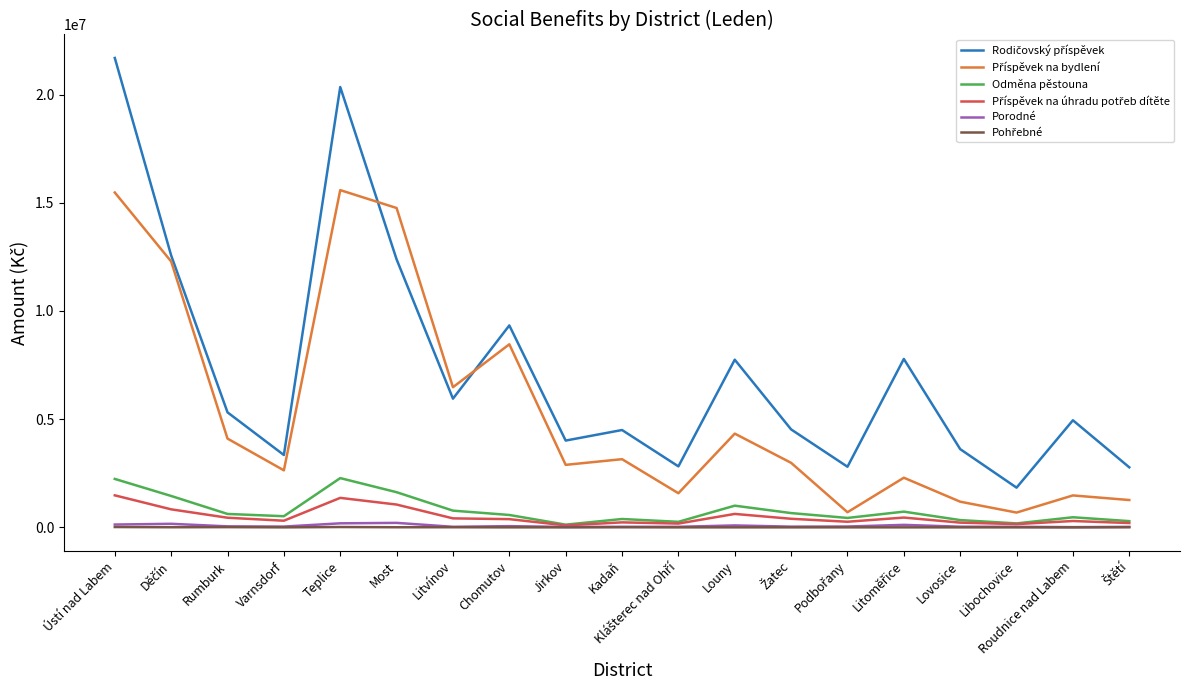

Which label corresponds to the largest value in the chart?

Ústí nad Labem